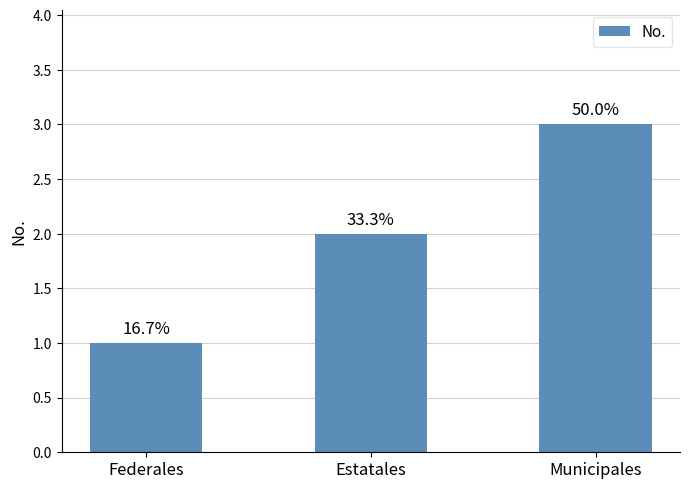

What is the label of the 2nd bar from the right?

Estatales